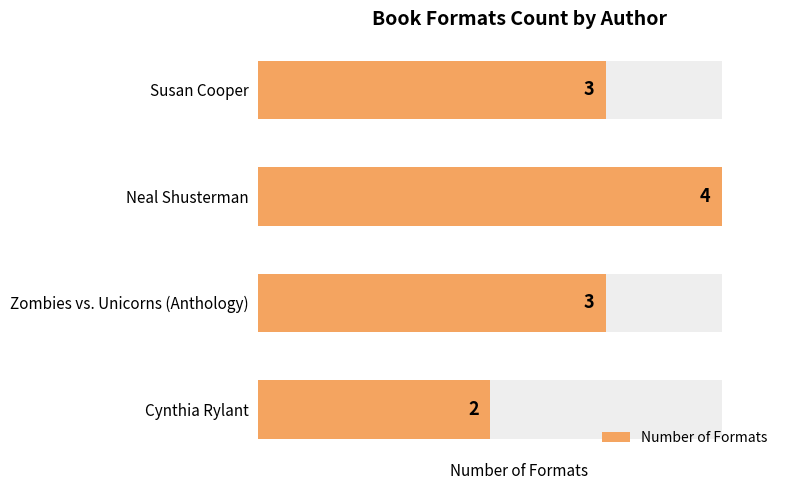

What is the average value?

3